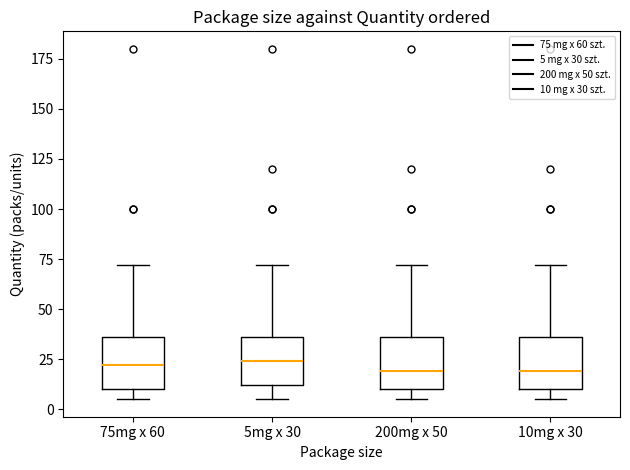

Reading left to right, transcribe this box plot: for each box, give where its median line is, the range the box spans, and where its two whiskers end, as read against the y-axis. The values are not printed on the chart, so give them approximately, as read against the axis.

75mg x 60: median 20, box 10 to 35, whiskers 5 to 70
5mg x 30: median 25, box 10 to 35, whiskers 5 to 70
200mg x 50: median 20, box 10 to 35, whiskers 5 to 70
10mg x 30: median 20, box 10 to 35, whiskers 5 to 70